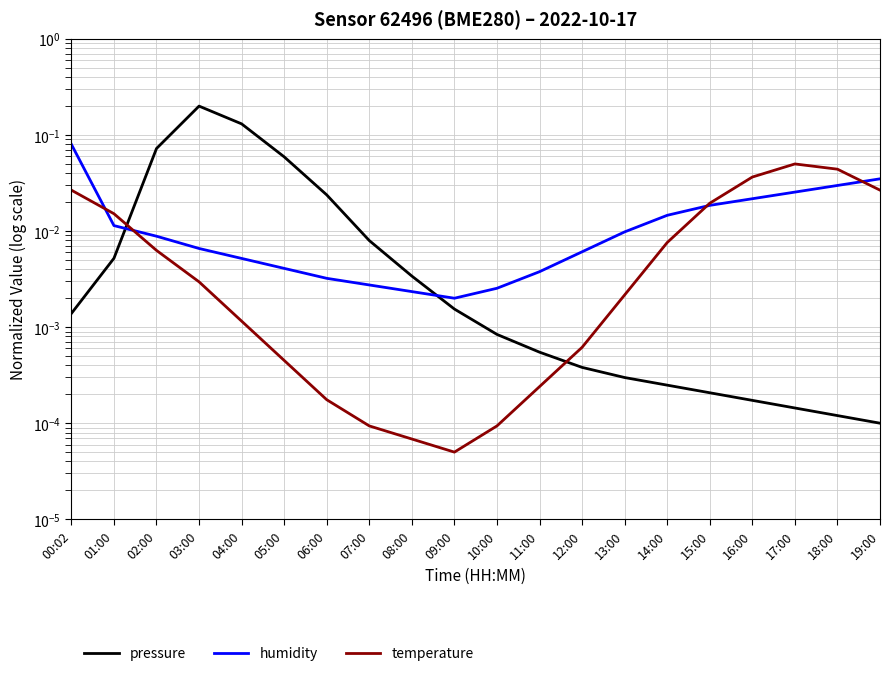

True or false: temperature has more than 1 interior local peaks.

False